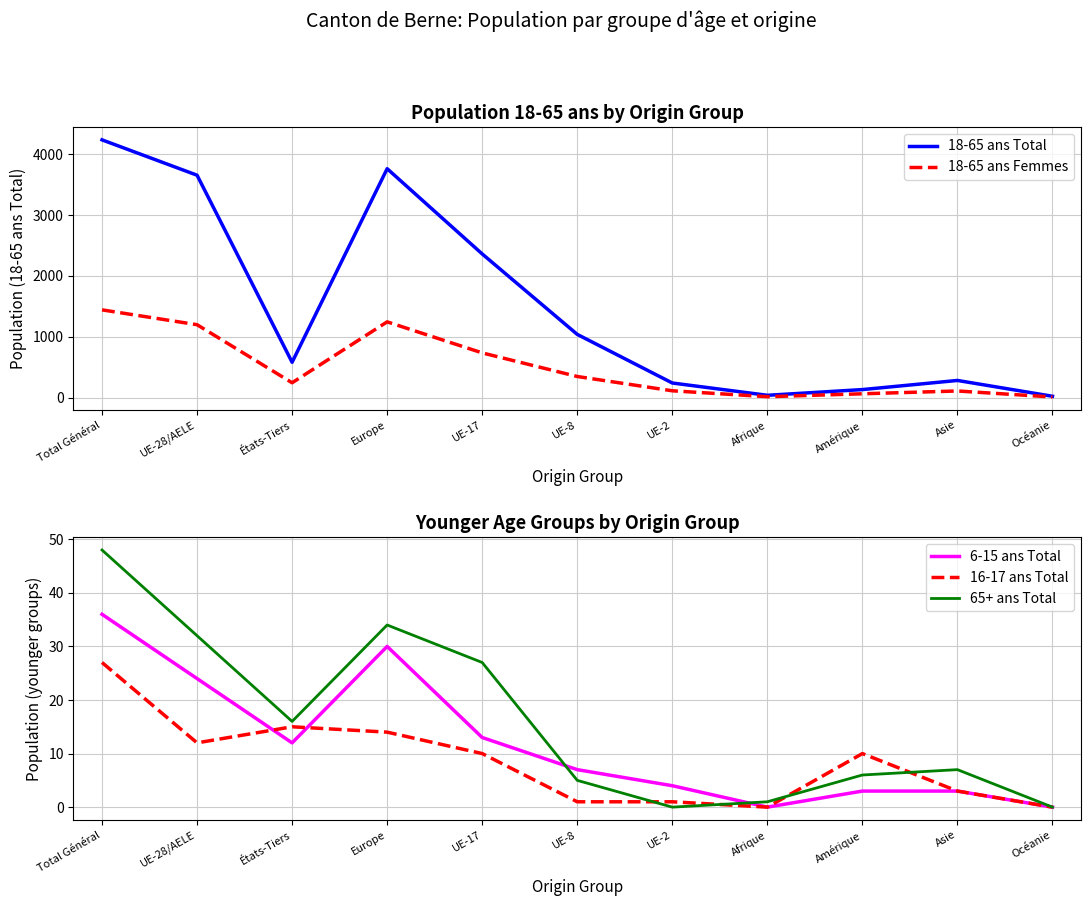

Which series changed the most between UE-2 and Afrique?

18-65 ans Total